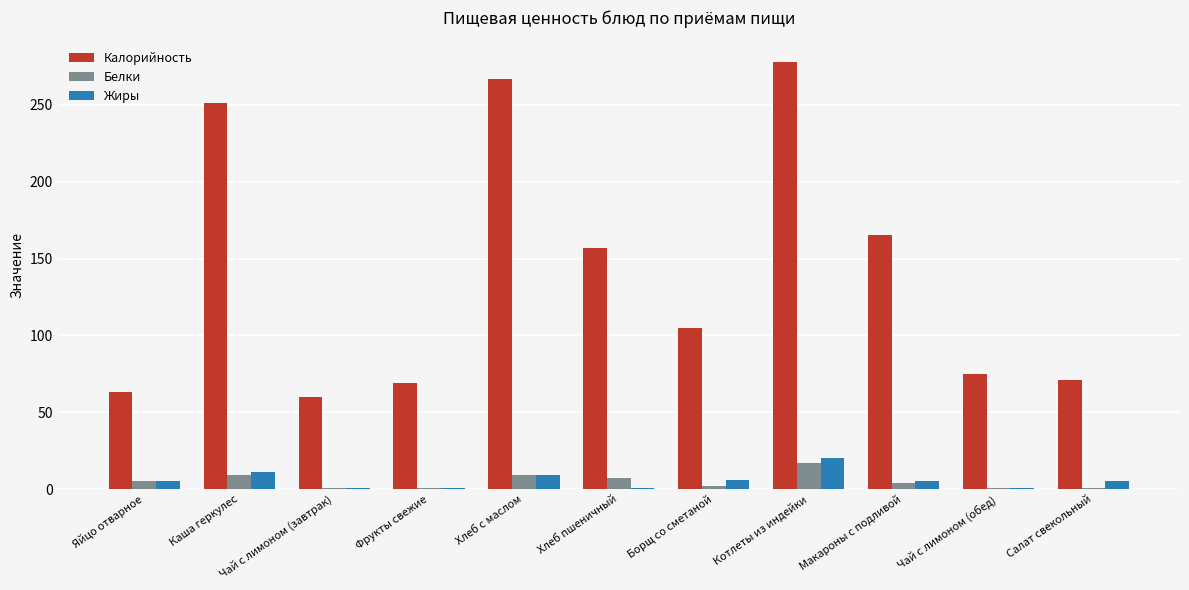

Where is Калорийность nearest to the value 169?

Макароны с подливой